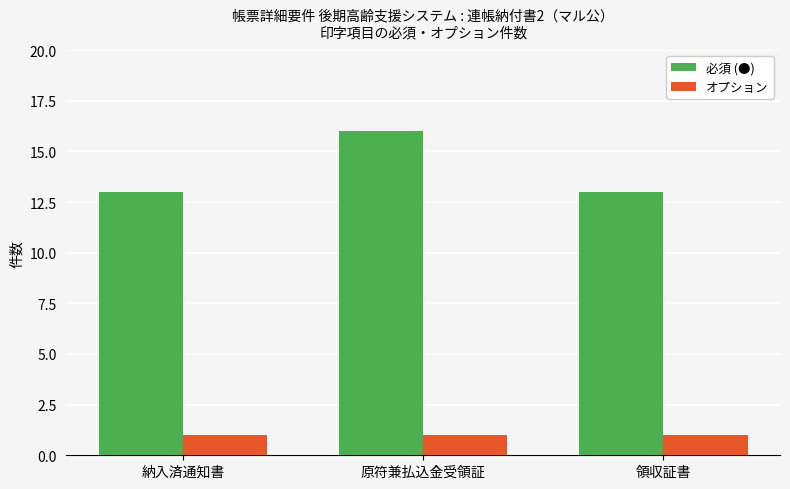

How many bars are there in total?

6